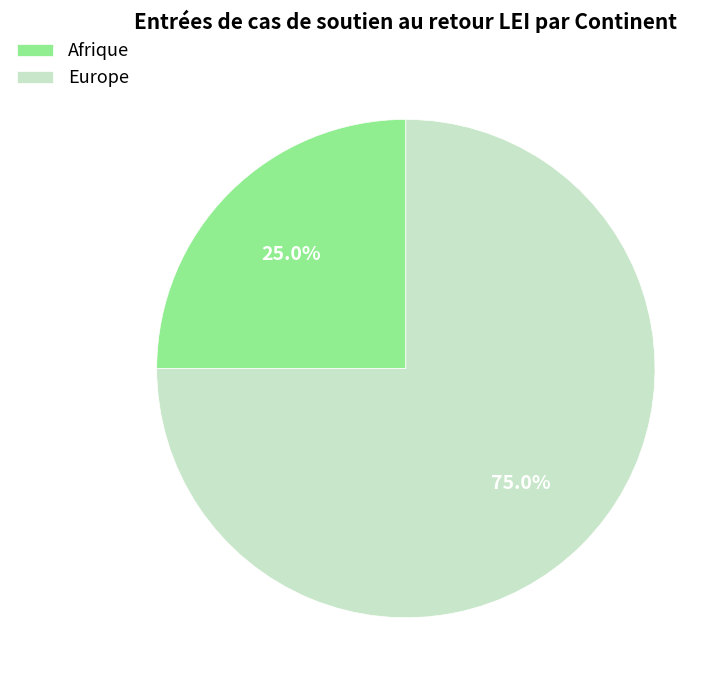

Which has a higher value, Afrique or Europe?

Europe